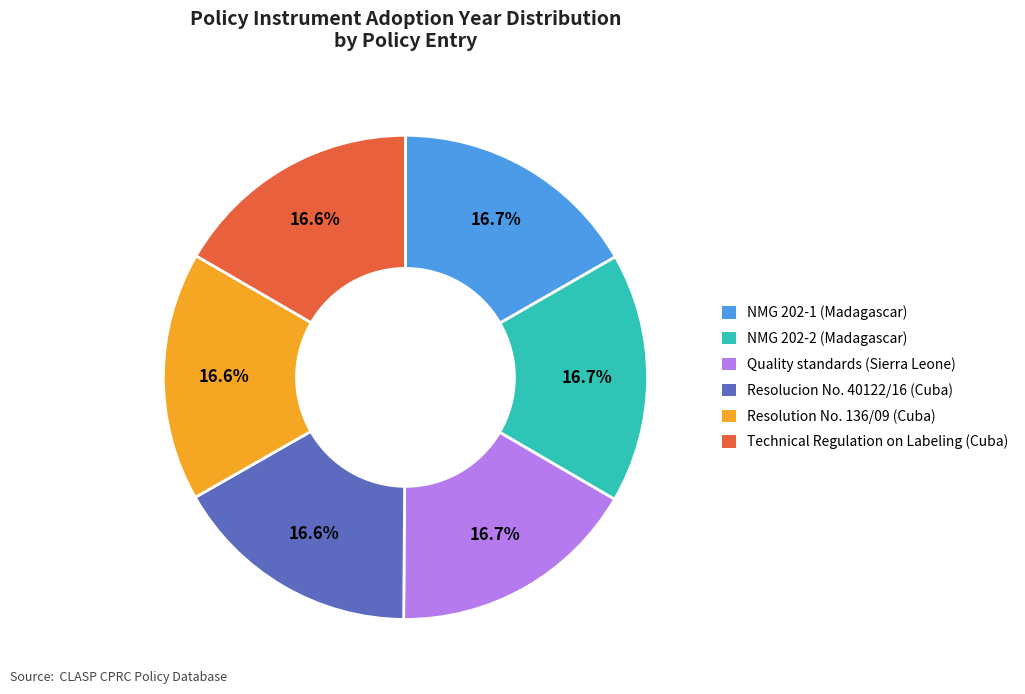

What percentage do NMG 202-2 (Madagascar) and Technical Regulation on Labeling (Cuba) together represent?

33.3%